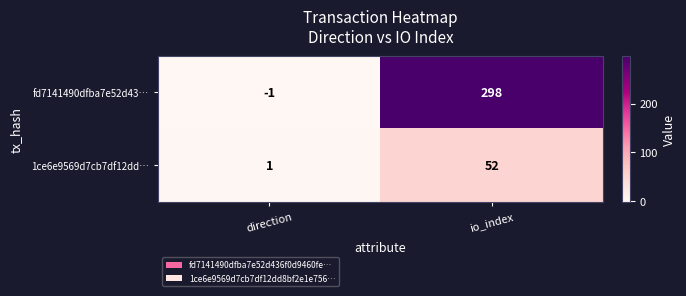

What is the spread (max minus min) of values at io_index?

246